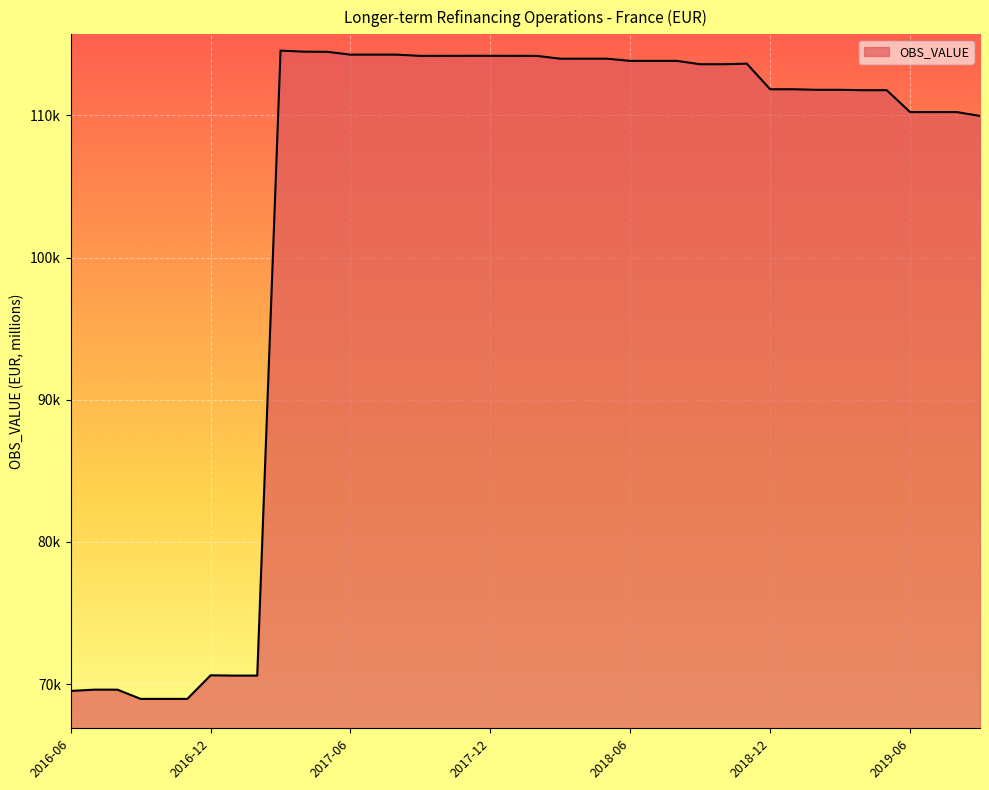

Does the chart have visible grid lines?

Yes